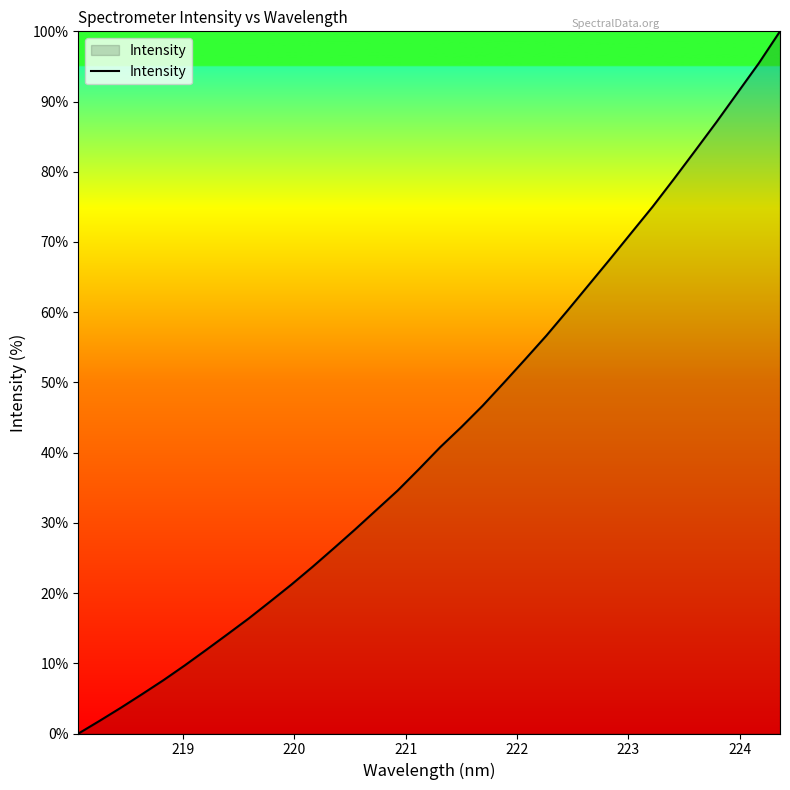

What is the greatest value displayed?

100.0